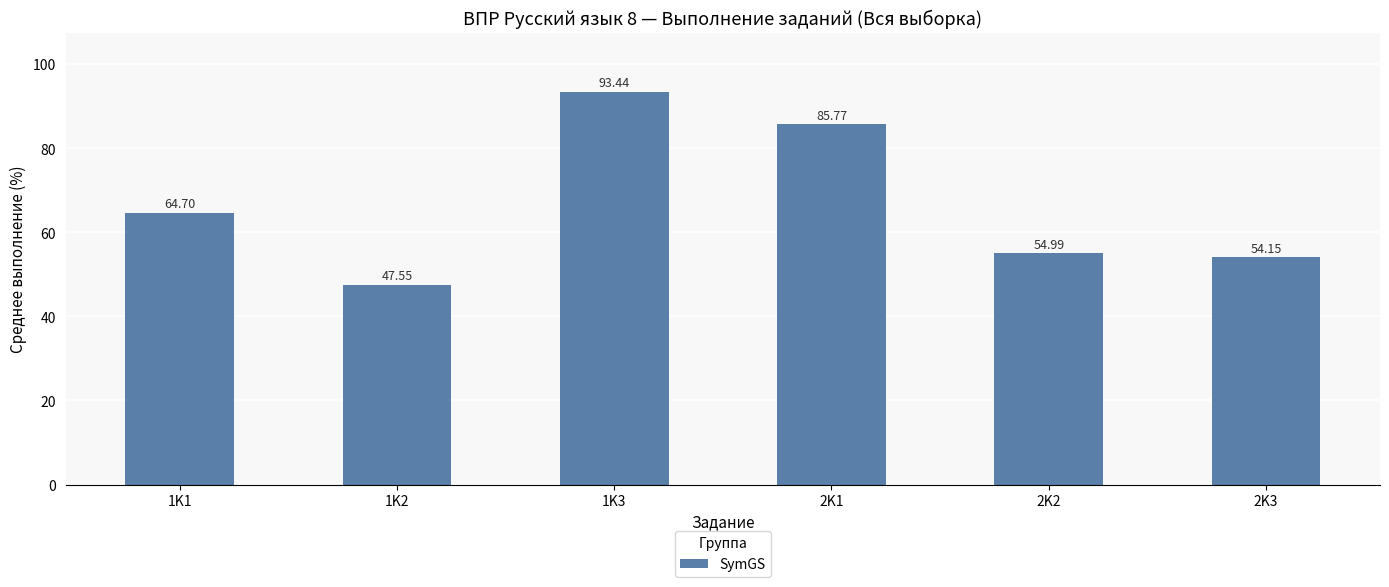

At which label is the value closest to 70?

1K1